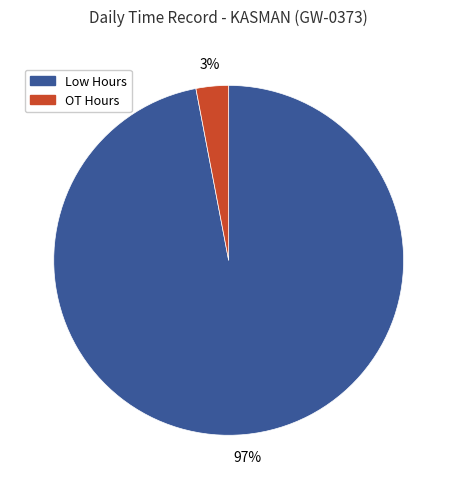

Do OT and Low together represent more than half of the pie?

Yes